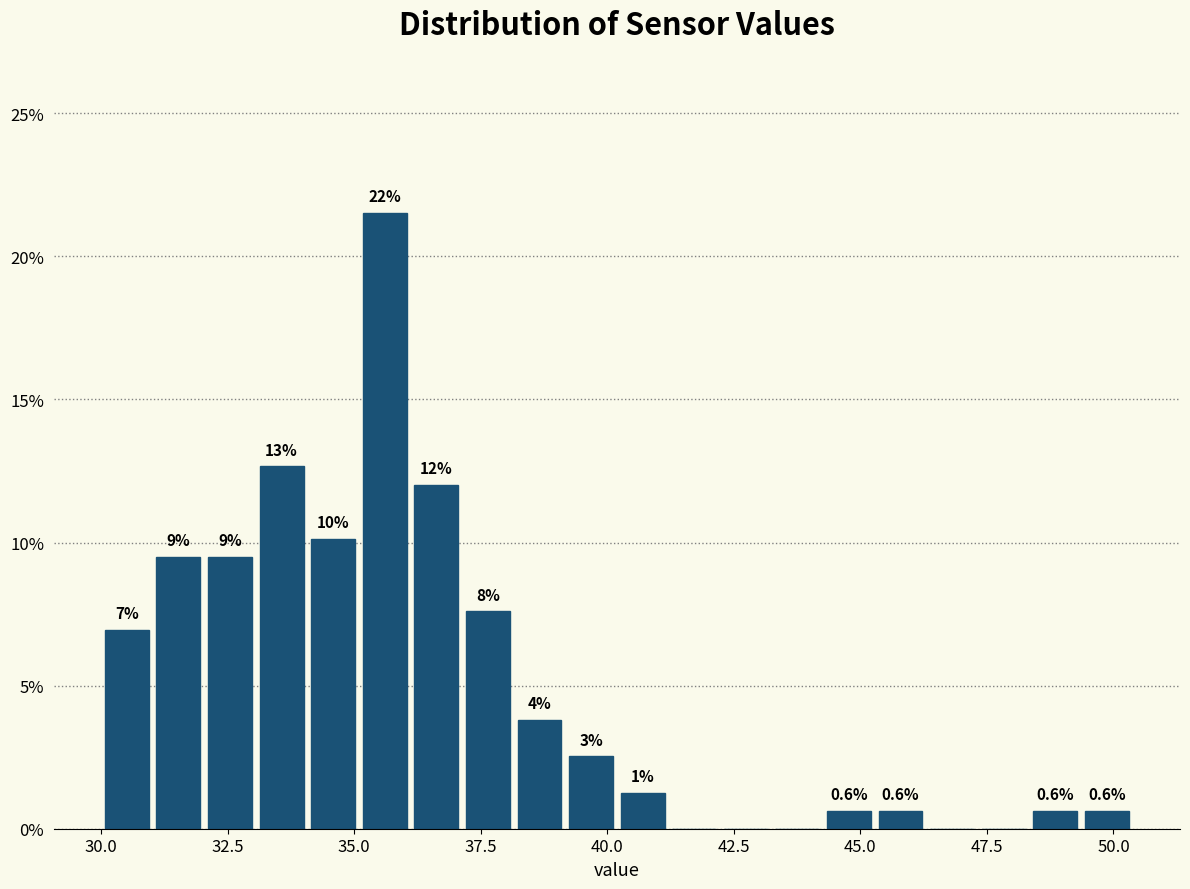

Around what value on the x-axis is the tallest bar? Give the approximate position of its centre, as read against the axis.

35.5